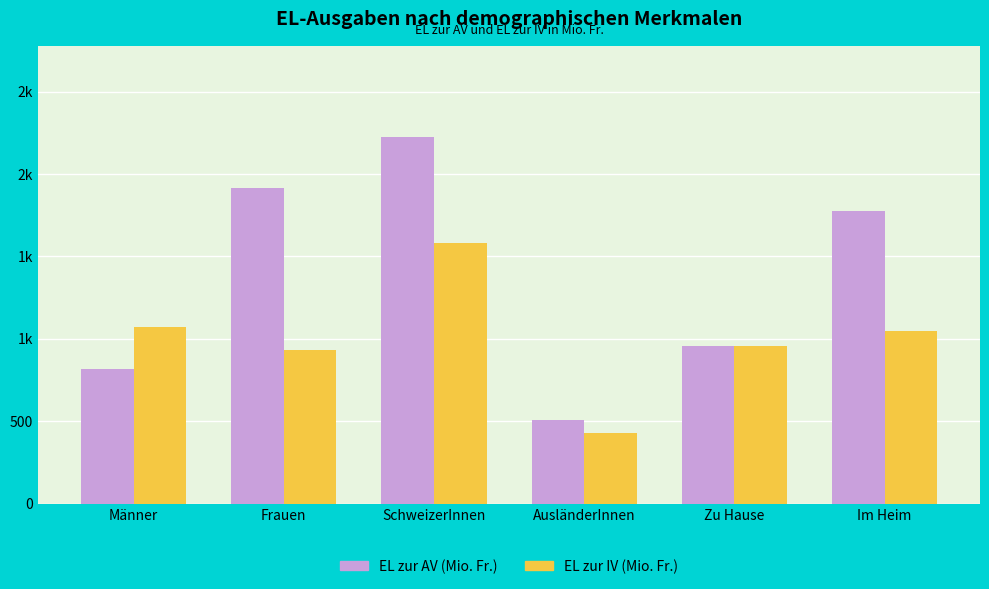

What are all the series names shown in the legend?

EL zur AV (Mio. Fr.), EL zur IV (Mio. Fr.)